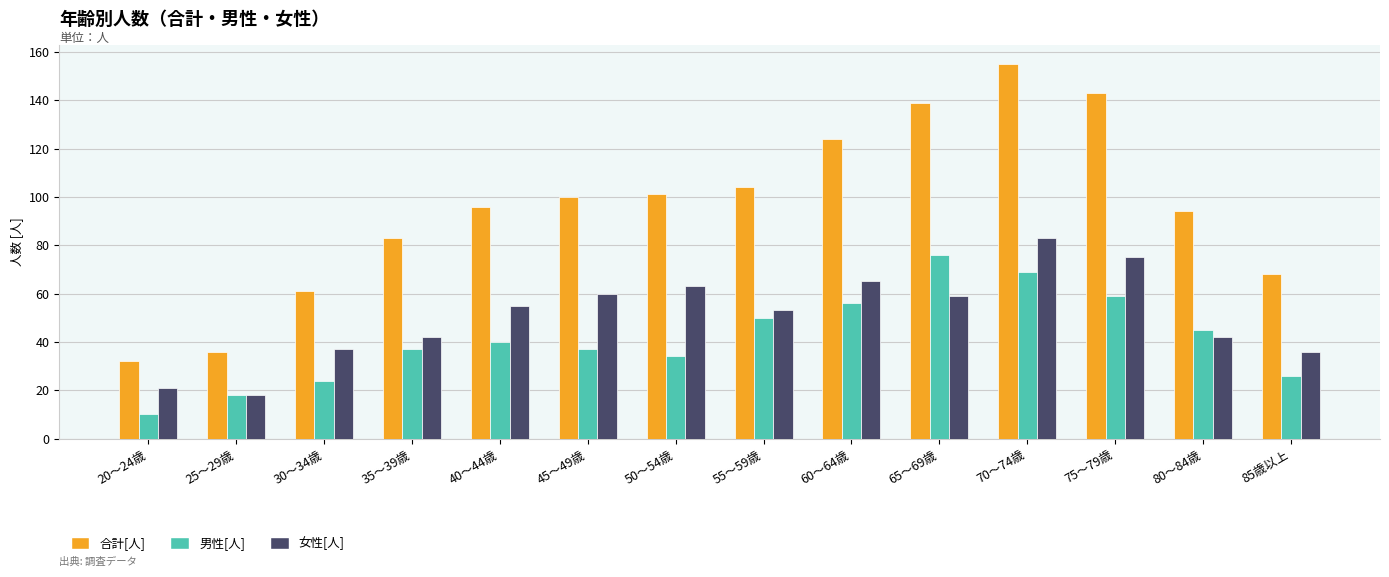

Reading left to right, what are all the values shown in this chart?

合計[人]: 32	36	61	83	96	100	101	104	124	139	155	143	94	68
男性[人]: 10	18	24	37	40	37	34	50	56	76	69	59	45	26
女性[人]: 21	18	37	42	55	60	63	53	65	59	83	75	42	36